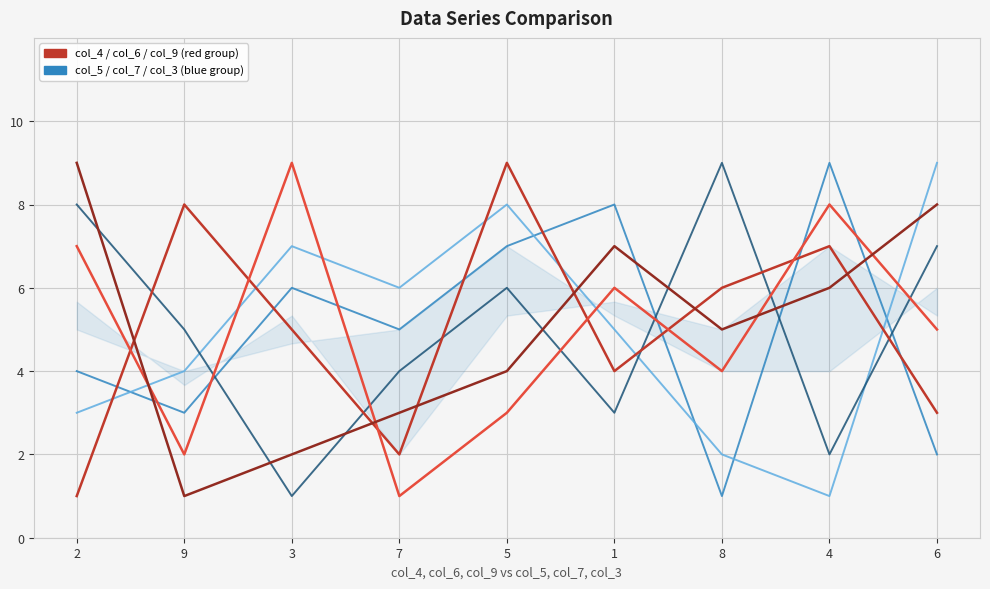

At which category is the sum across all series the highest?

5